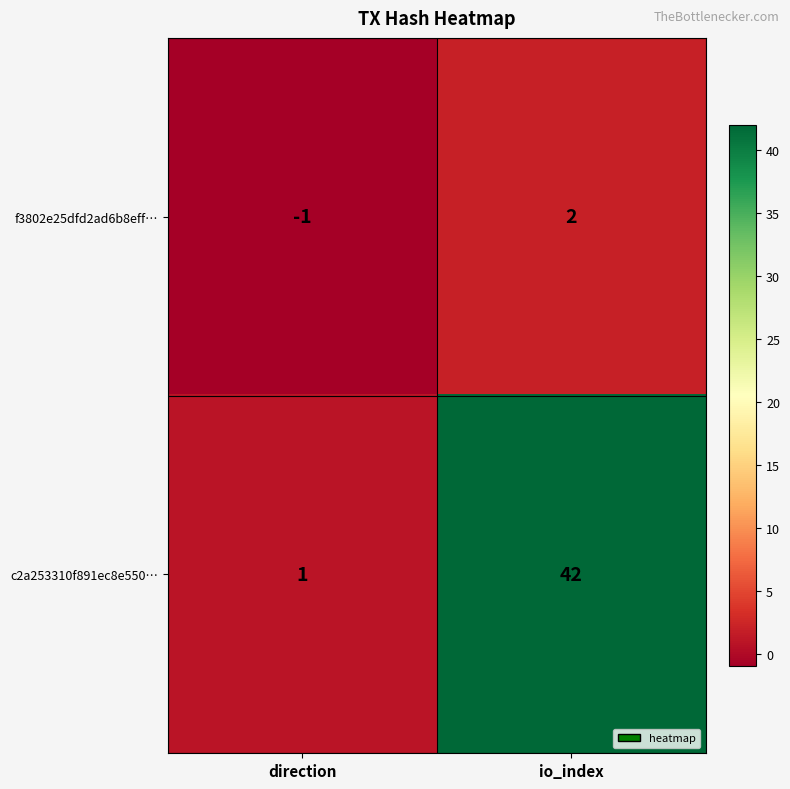

Is it true that c2a253310f891ec8e550… equals 0 at direction?

False